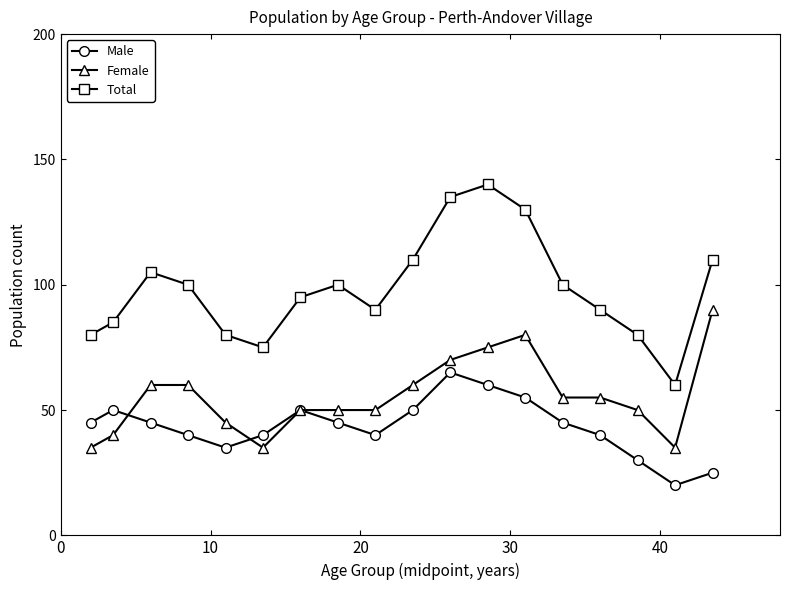

Which series has the largest total across all categories?

Total